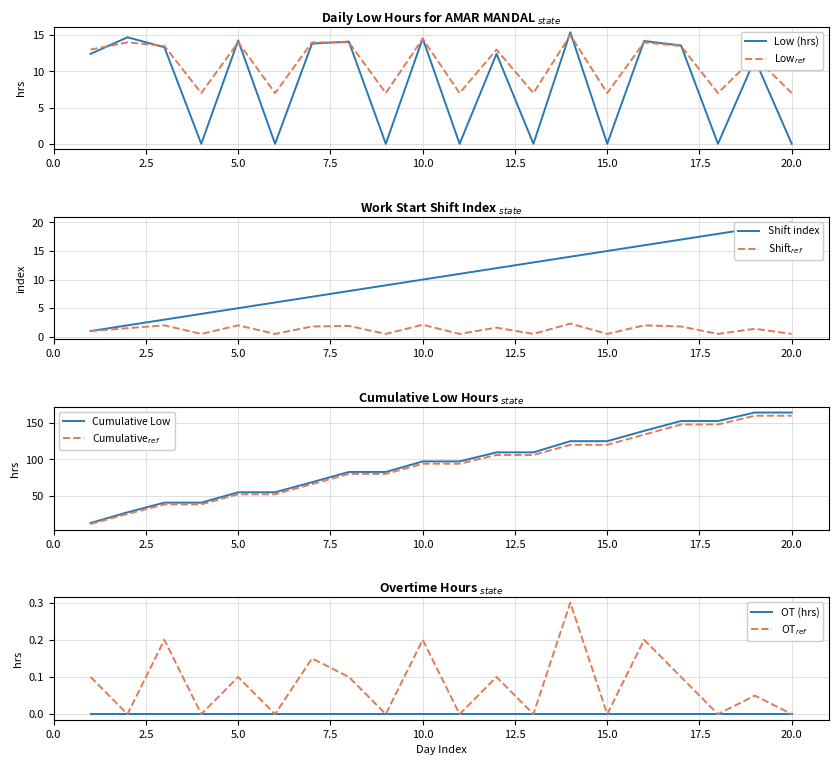

What is the difference between the Low (hrs) values at 8 and 7?

0.3